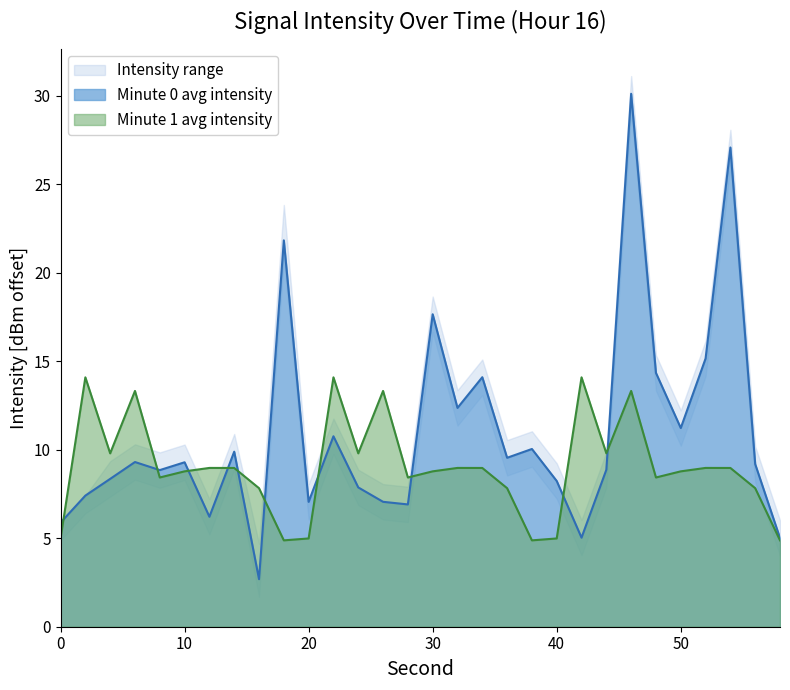

Is the value of Minute 0 avg intensity at 30 greater than the value of Minute 1 avg intensity at 20?

Yes